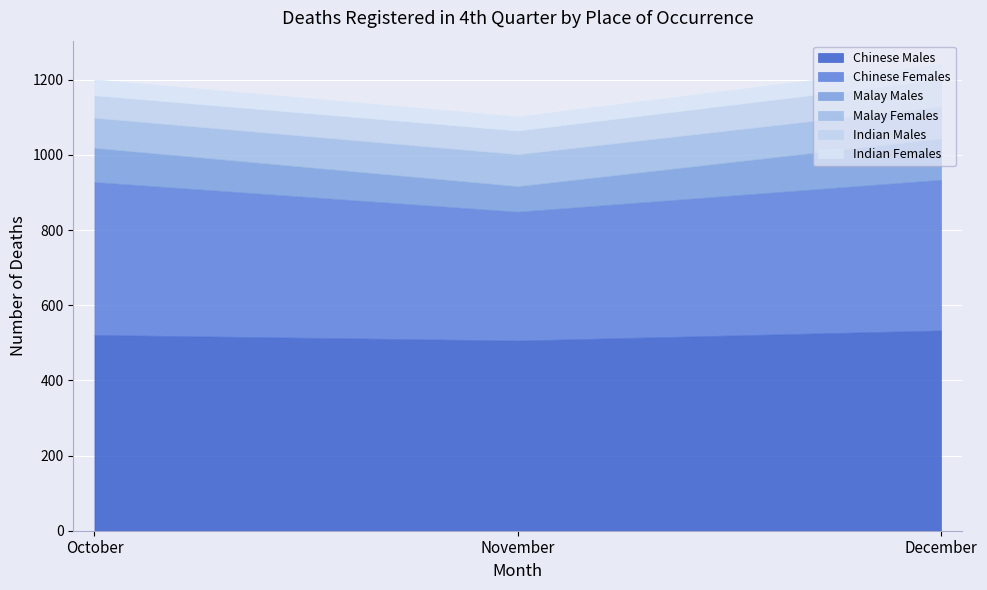

Is it true that Indian Males equals 60 at October?

True